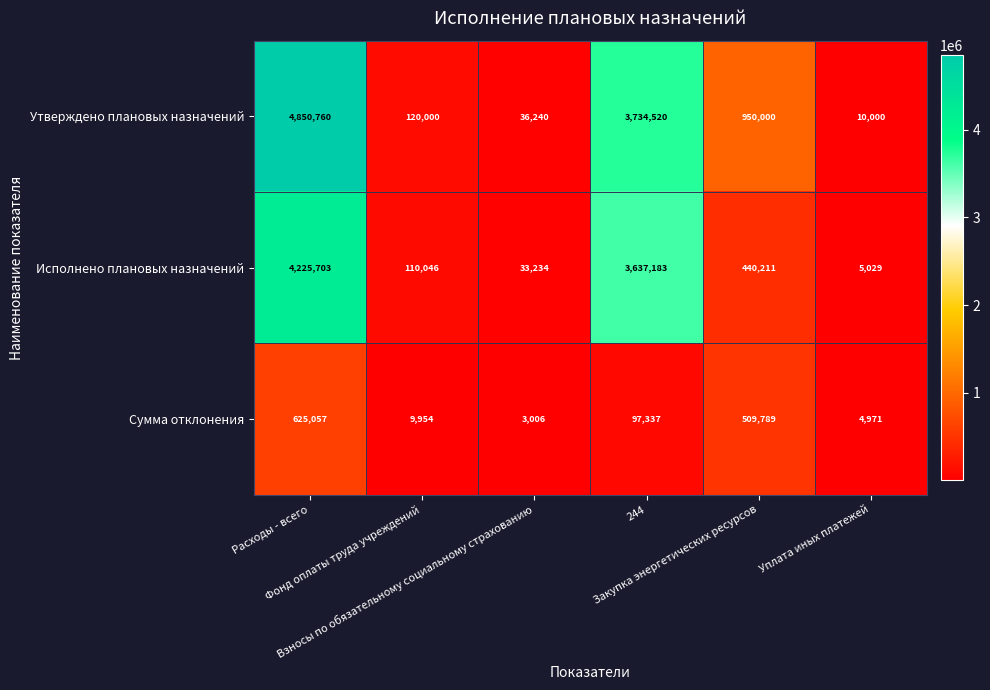

Which series has the largest range (max minus min)?

Утверждено плановых назначений